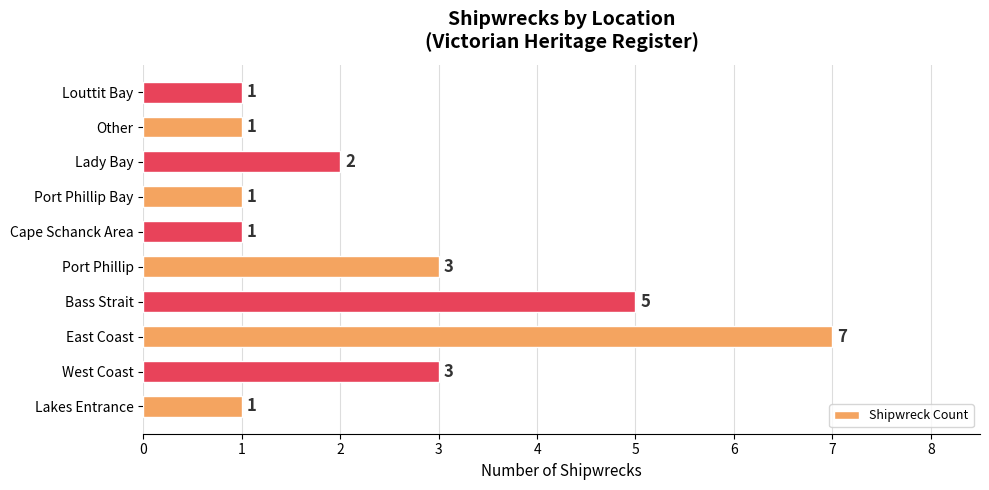

Does the chart contain stacked bars?

No